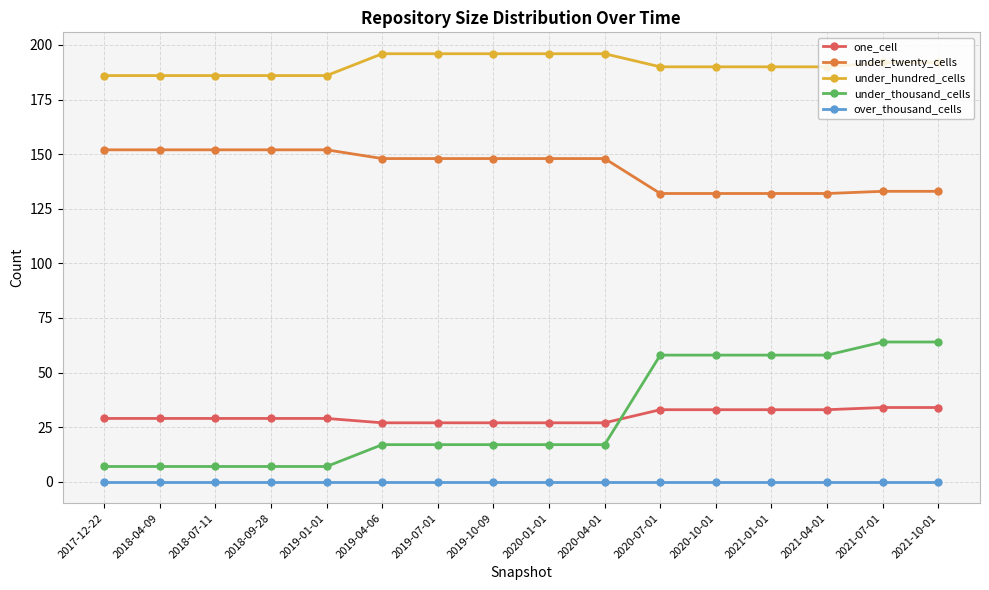

Reading left to right, extract all data points from this chart.

one_cell: 2017-12-22=29	2018-04-09=29	2018-07-11=29	2018-09-28=29	2019-01-01=29	2019-04-06=27	2019-07-01=27	2019-10-09=27	2020-01-01=27	2020-04-01=27	2020-07-01=33	2020-10-01=33	2021-01-01=33	2021-04-01=33	2021-07-01=34	2021-10-01=34
under_twenty_cells: 2017-12-22=152	2018-04-09=152	2018-07-11=152	2018-09-28=152	2019-01-01=152	2019-04-06=148	2019-07-01=148	2019-10-09=148	2020-01-01=148	2020-04-01=148	2020-07-01=132	2020-10-01=132	2021-01-01=132	2021-04-01=132	2021-07-01=133	2021-10-01=133
under_hundred_cells: 2017-12-22=186	2018-04-09=186	2018-07-11=186	2018-09-28=186	2019-01-01=186	2019-04-06=196	2019-07-01=196	2019-10-09=196	2020-01-01=196	2020-04-01=196	2020-07-01=190	2020-10-01=190	2021-01-01=190	2021-04-01=190	2021-07-01=192	2021-10-01=192
under_thousand_cells: 2017-12-22=7	2018-04-09=7	2018-07-11=7	2018-09-28=7	2019-01-01=7	2019-04-06=17	2019-07-01=17	2019-10-09=17	2020-01-01=17	2020-04-01=17	2020-07-01=58	2020-10-01=58	2021-01-01=58	2021-04-01=58	2021-07-01=64	2021-10-01=64
over_thousand_cells: 2017-12-22=0	2018-04-09=0	2018-07-11=0	2018-09-28=0	2019-01-01=0	2019-04-06=0	2019-07-01=0	2019-10-09=0	2020-01-01=0	2020-04-01=0	2020-07-01=0	2020-10-01=0	2021-01-01=0	2021-04-01=0	2021-07-01=0	2021-10-01=0